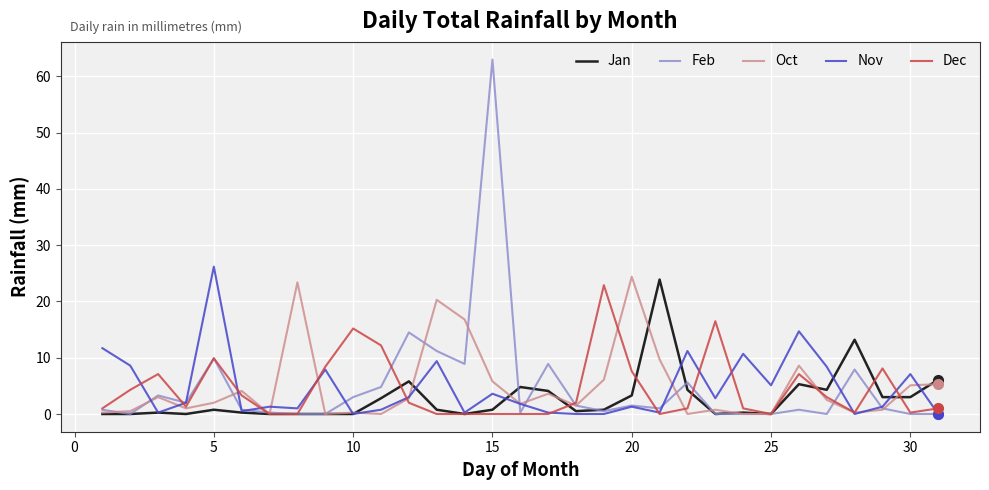

Which series has the largest range (max minus min)?

Feb